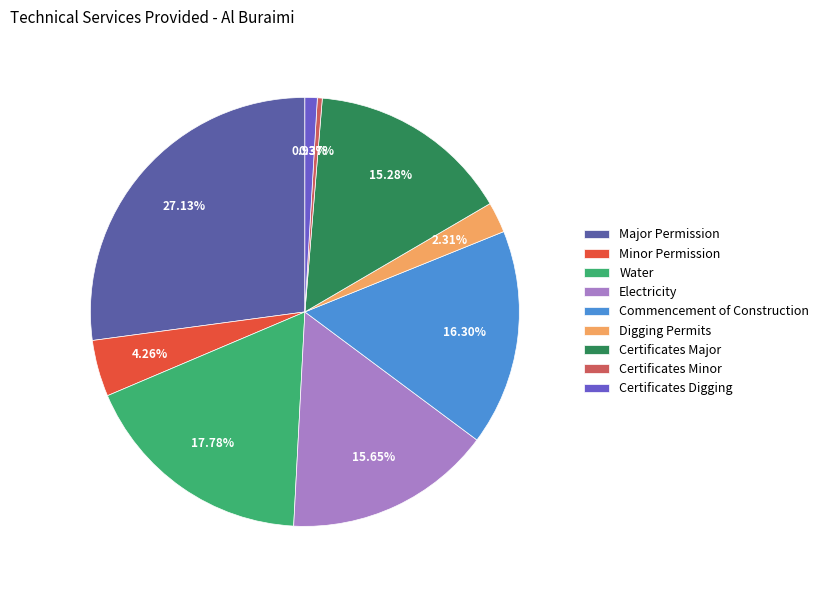

Which category has the biggest portion of the pie?

Major Permission